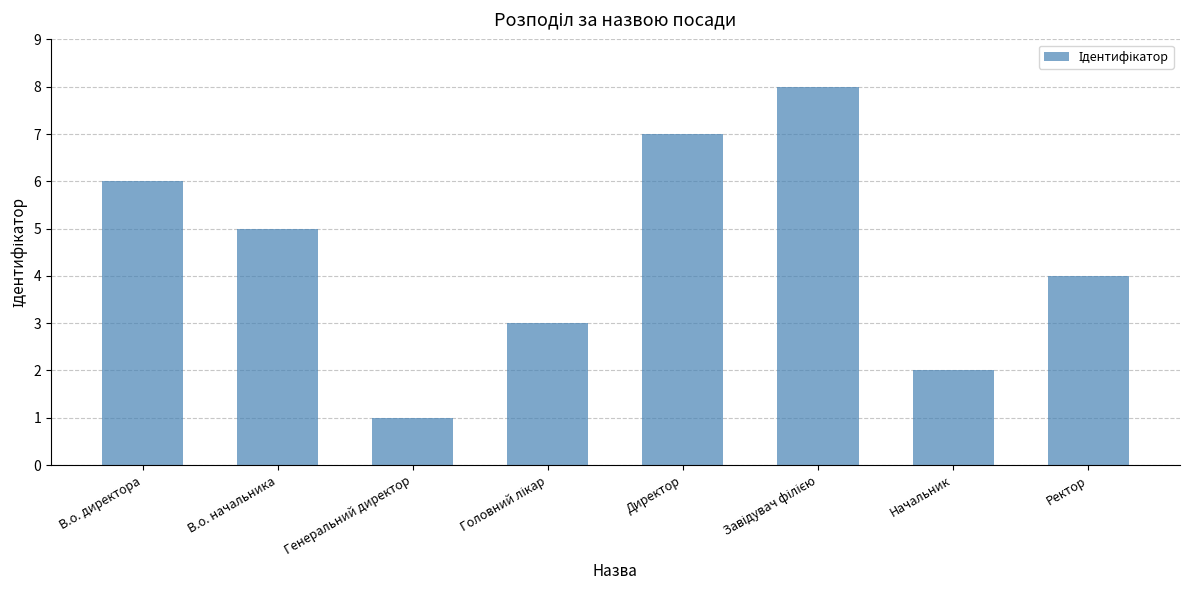

Read the value at Генеральний директор.

1